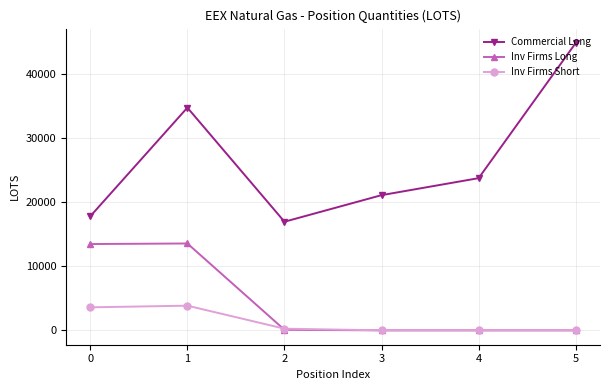

The Inv Firms Short series shows 3595 at 0. True or false?

True